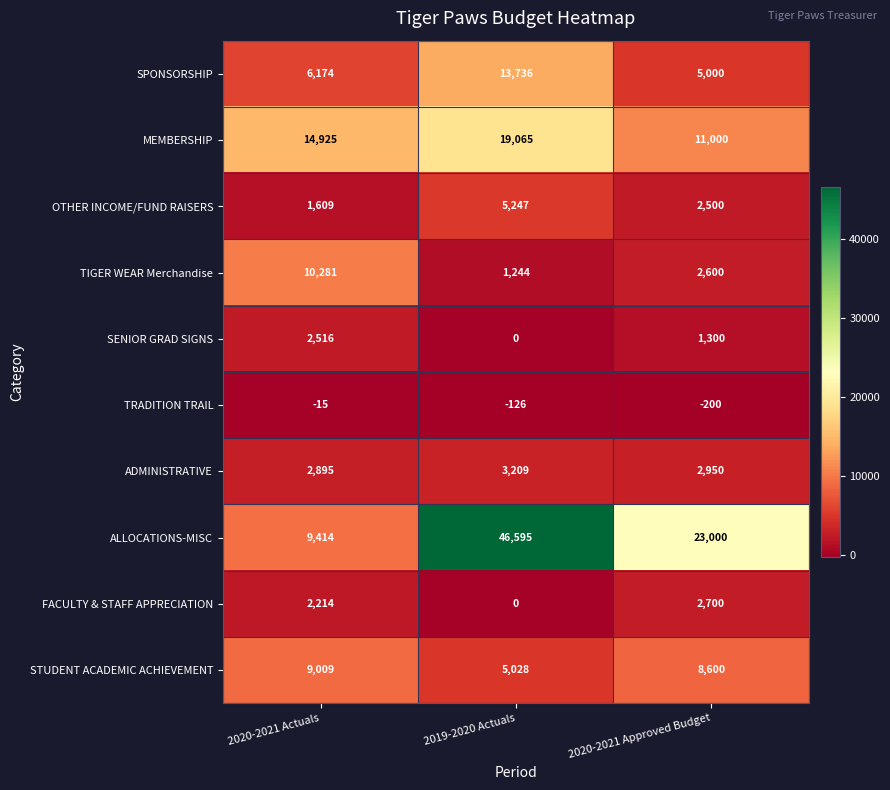

At 2020-2021 Actuals, list the series in order from largest to smallest.

MEMBERSHIP, TIGER WEAR Merchandise, ALLOCATIONS-MISC, STUDENT ACADEMIC ACHIEVEMENT, SPONSORSHIP, ADMINISTRATIVE, SENIOR GRAD SIGNS, FACULTY & STAFF APPRECIATION, OTHER INCOME/FUND RAISERS, TRADITION TRAIL